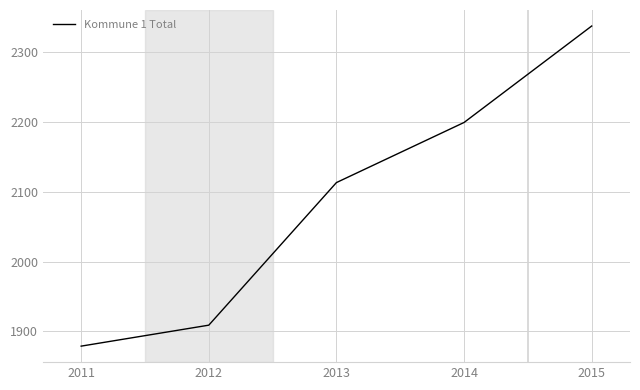

Reading left to right, what are all the values shown in this chart?

1879	1909	2113	2199	2337